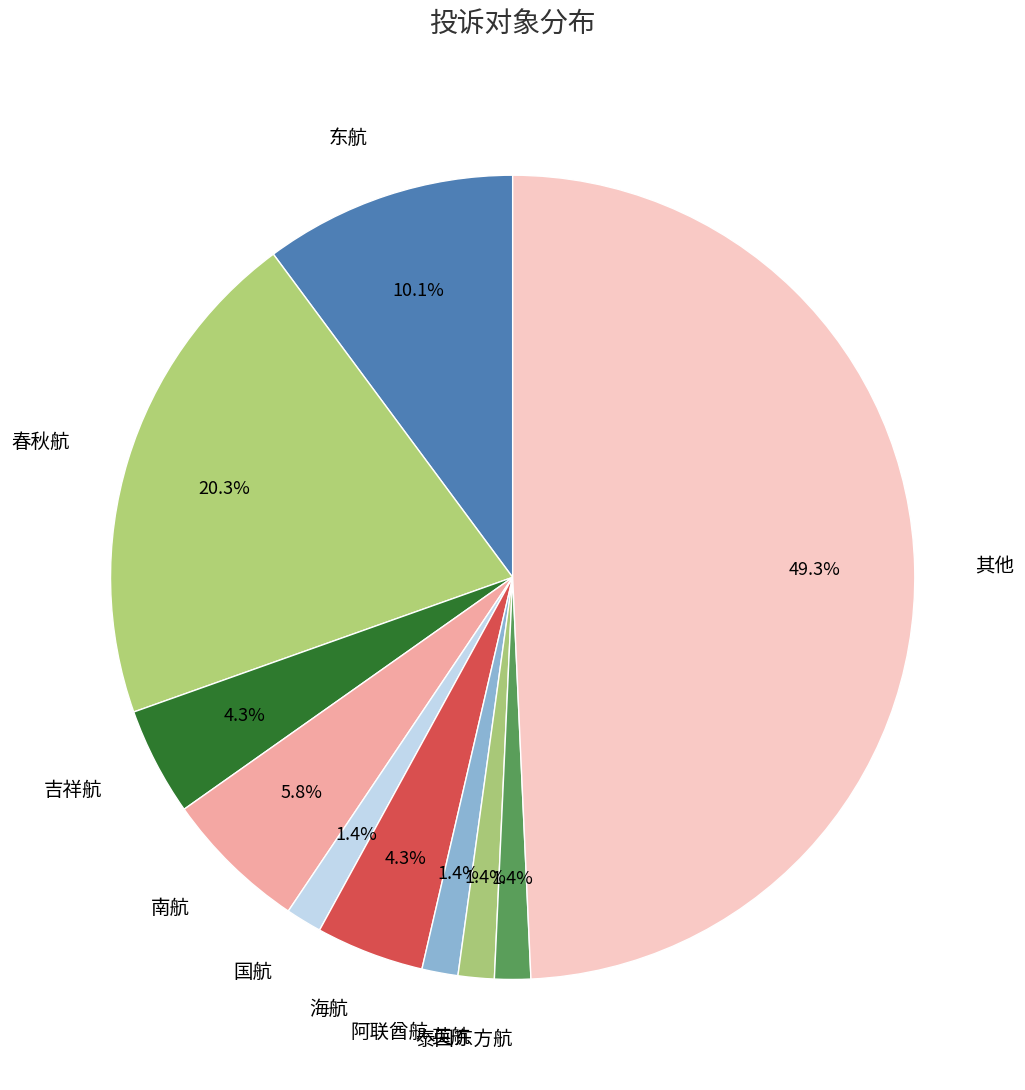

Which slice is the largest?

其他